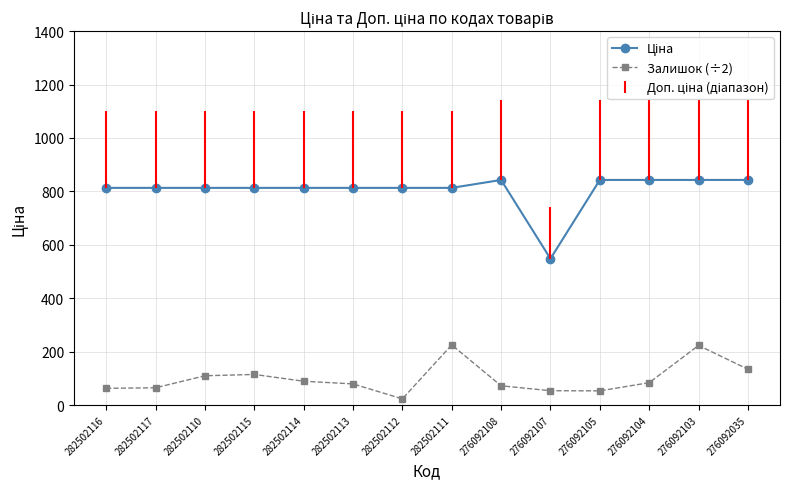

How many values in the Залишок (÷2) series are below 83?

7